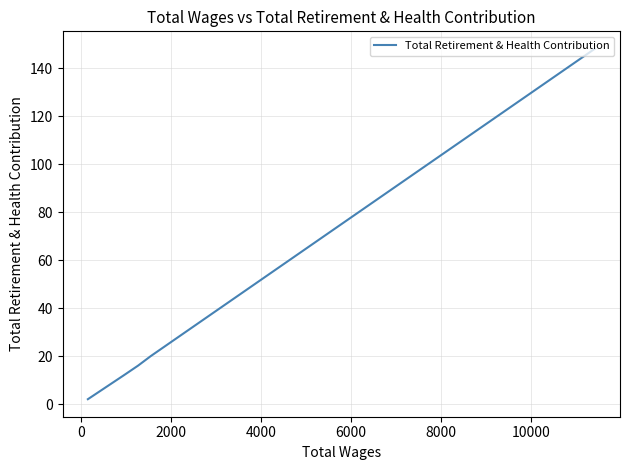

How many data points does each series have?

5